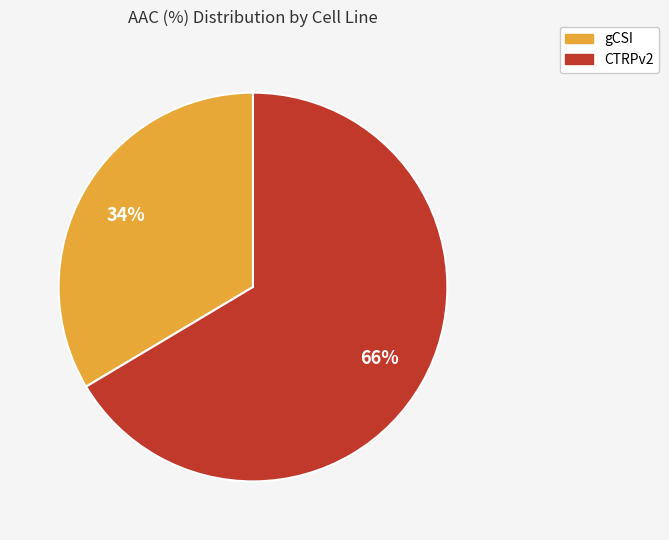

How many slices are in this pie chart?

2